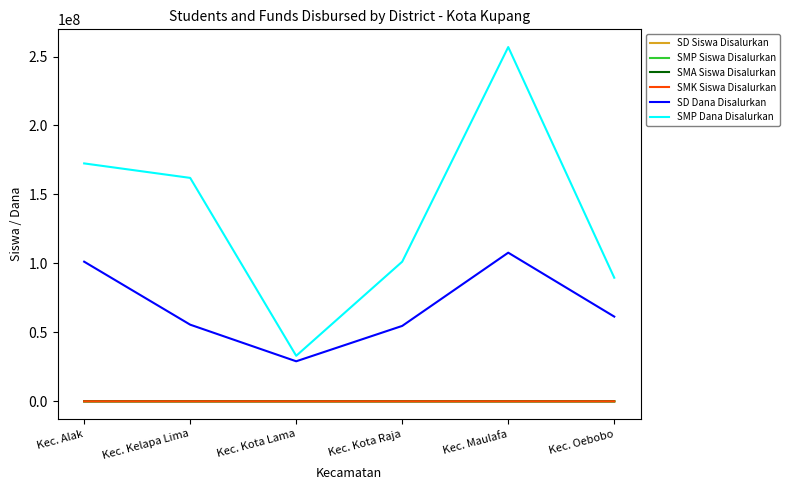

Rank the categories by SMP Dana Disalurkan value from highest to lowest.

Kec. Maulafa, Kec. Alak, Kec. Kelapa Lima, Kec. Kota Raja, Kec. Oebobo, Kec. Kota Lama